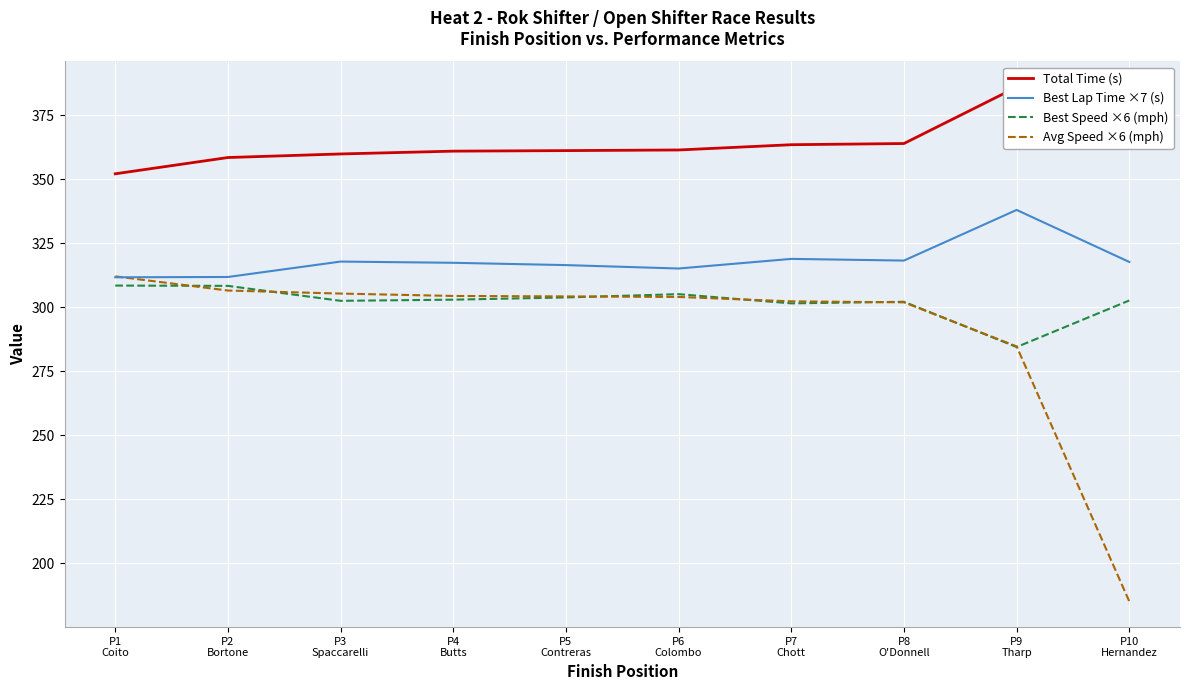

How many lines are shown in the chart?

4